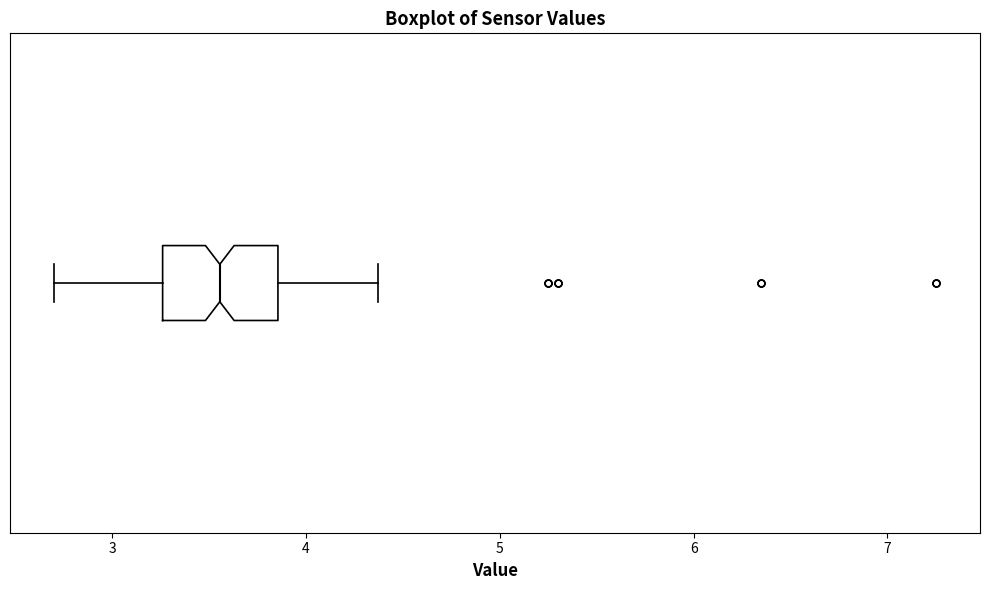

Transcribe this box plot: give where the median line is, the range the box spans, and where the two whiskers end, as read against the x-axis. The values are not printed on the chart, so give them approximately, as read against the axis.

median 3.6, box 3.3 to 3.9, whiskers 2.7 to 4.4